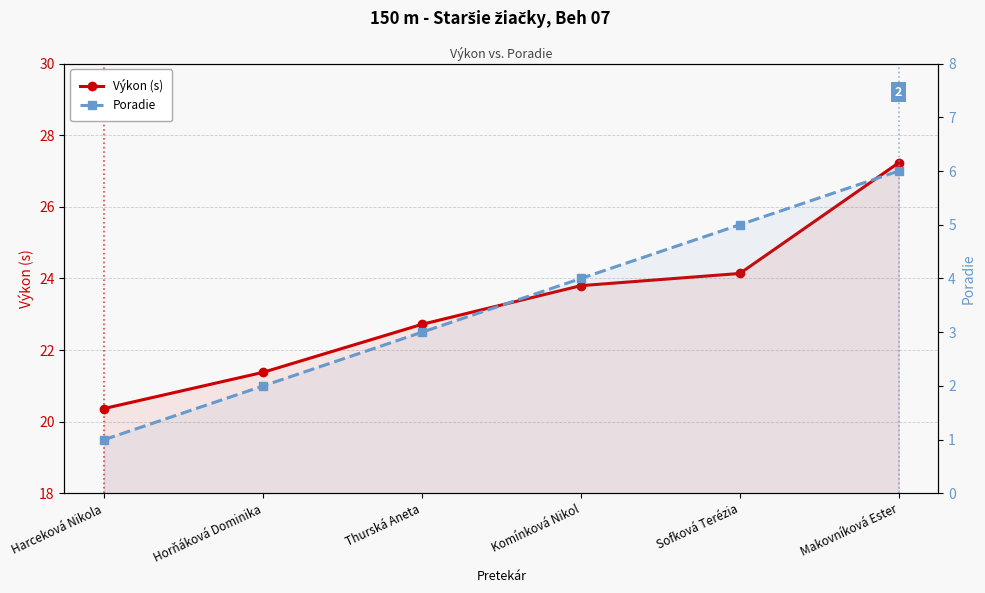

What is the difference between the second highest and second lowest values in the Poradie series?

3.0